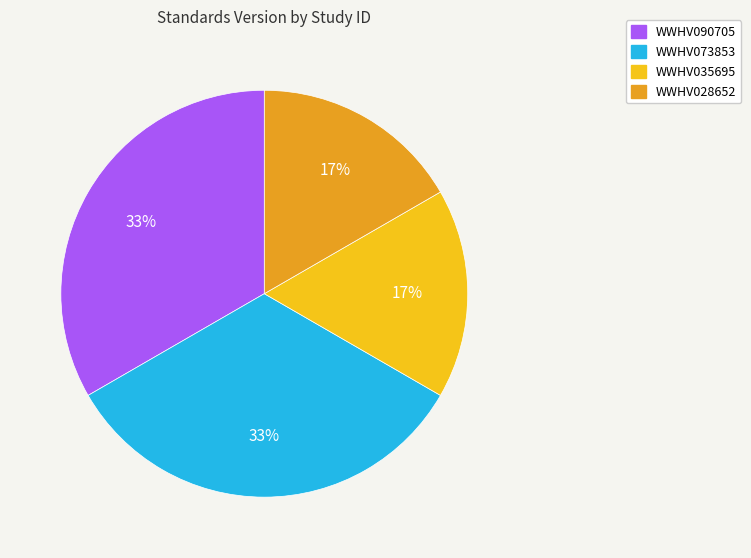

Does WWHV073853 account for over 50% of the chart?

No